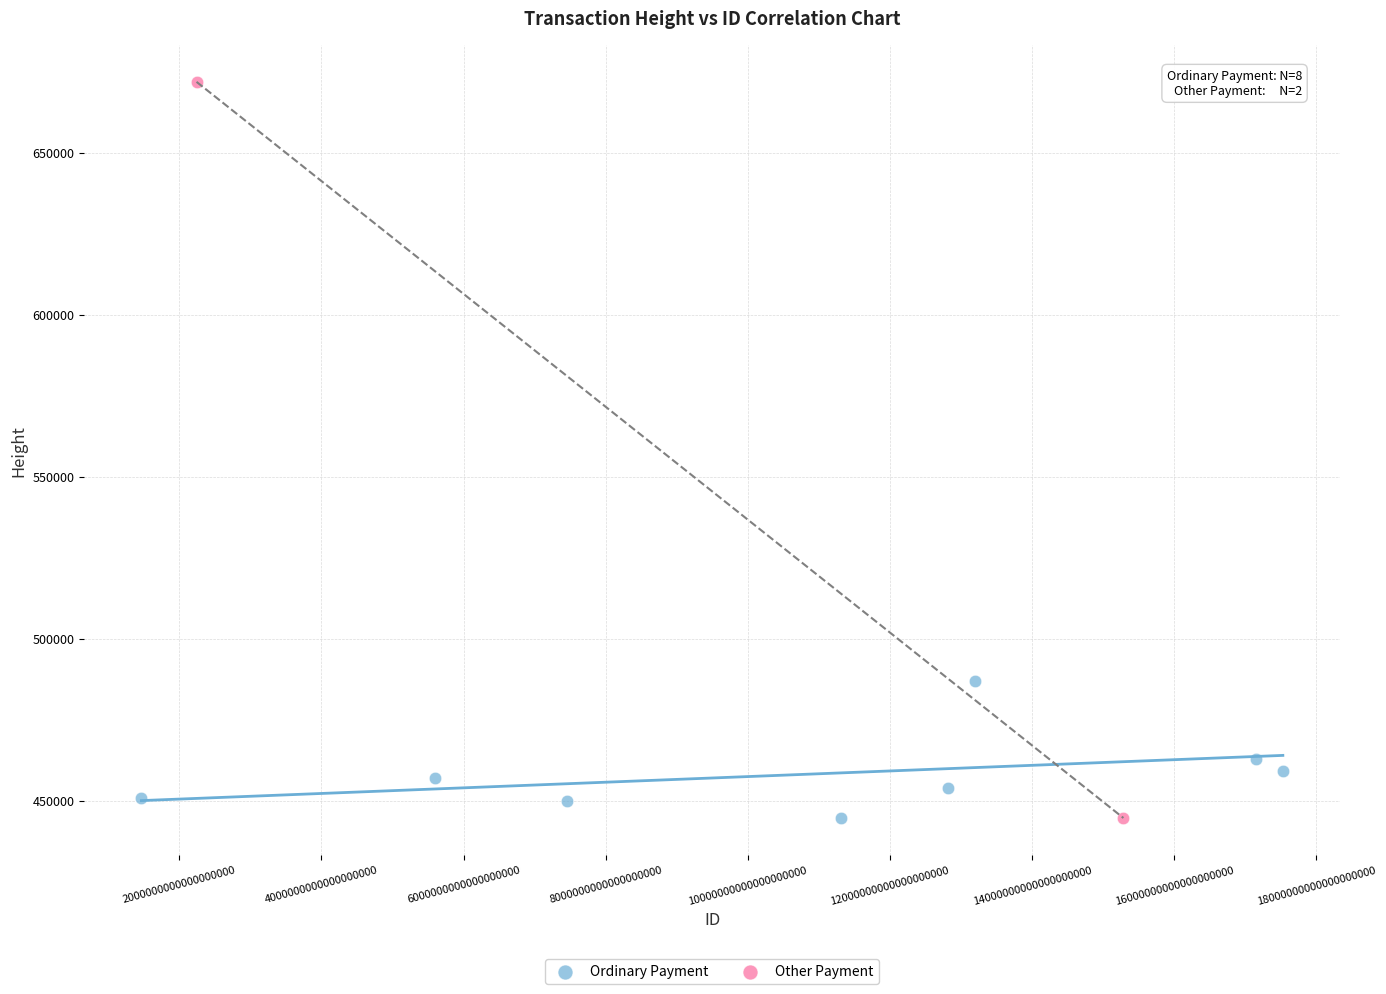

What are all the series names shown in the legend?

Ordinary Payment, Other Payment